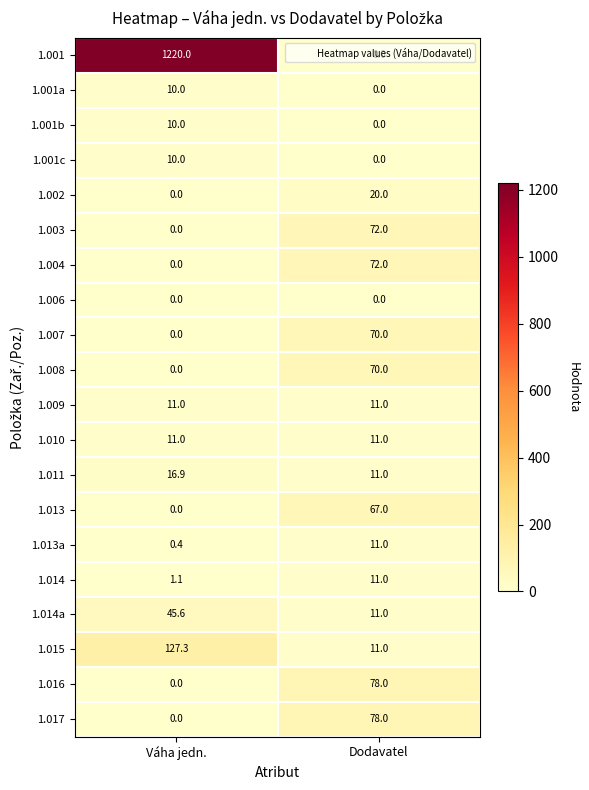

List the labels in order of 1.002 value, smallest first.

Váha jedn., Dodavatel